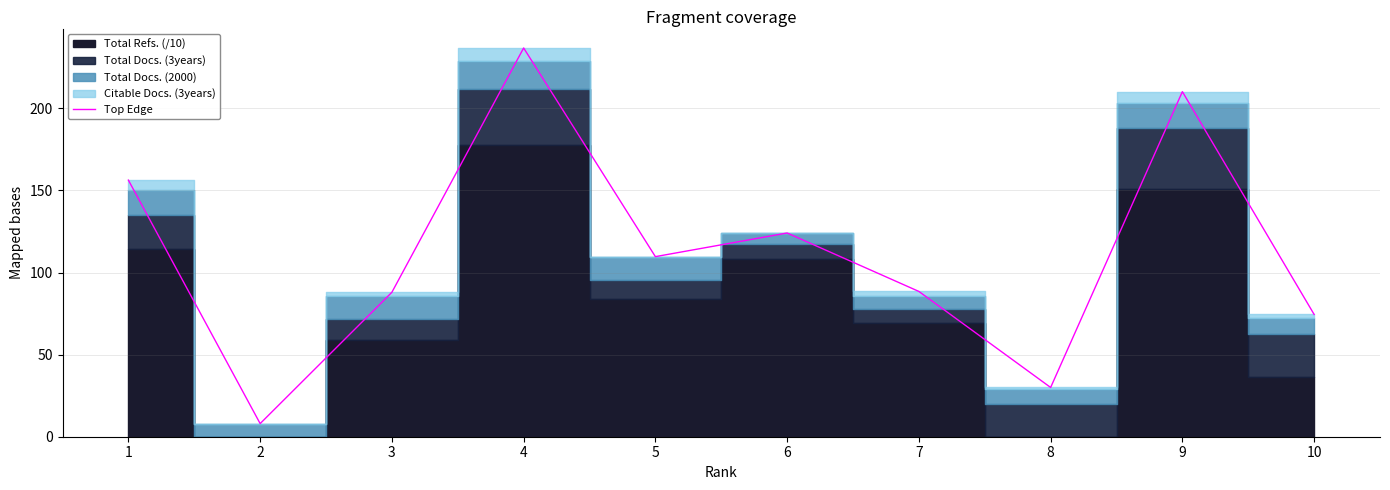

What is the change in value from 4 to 7?

-148.3